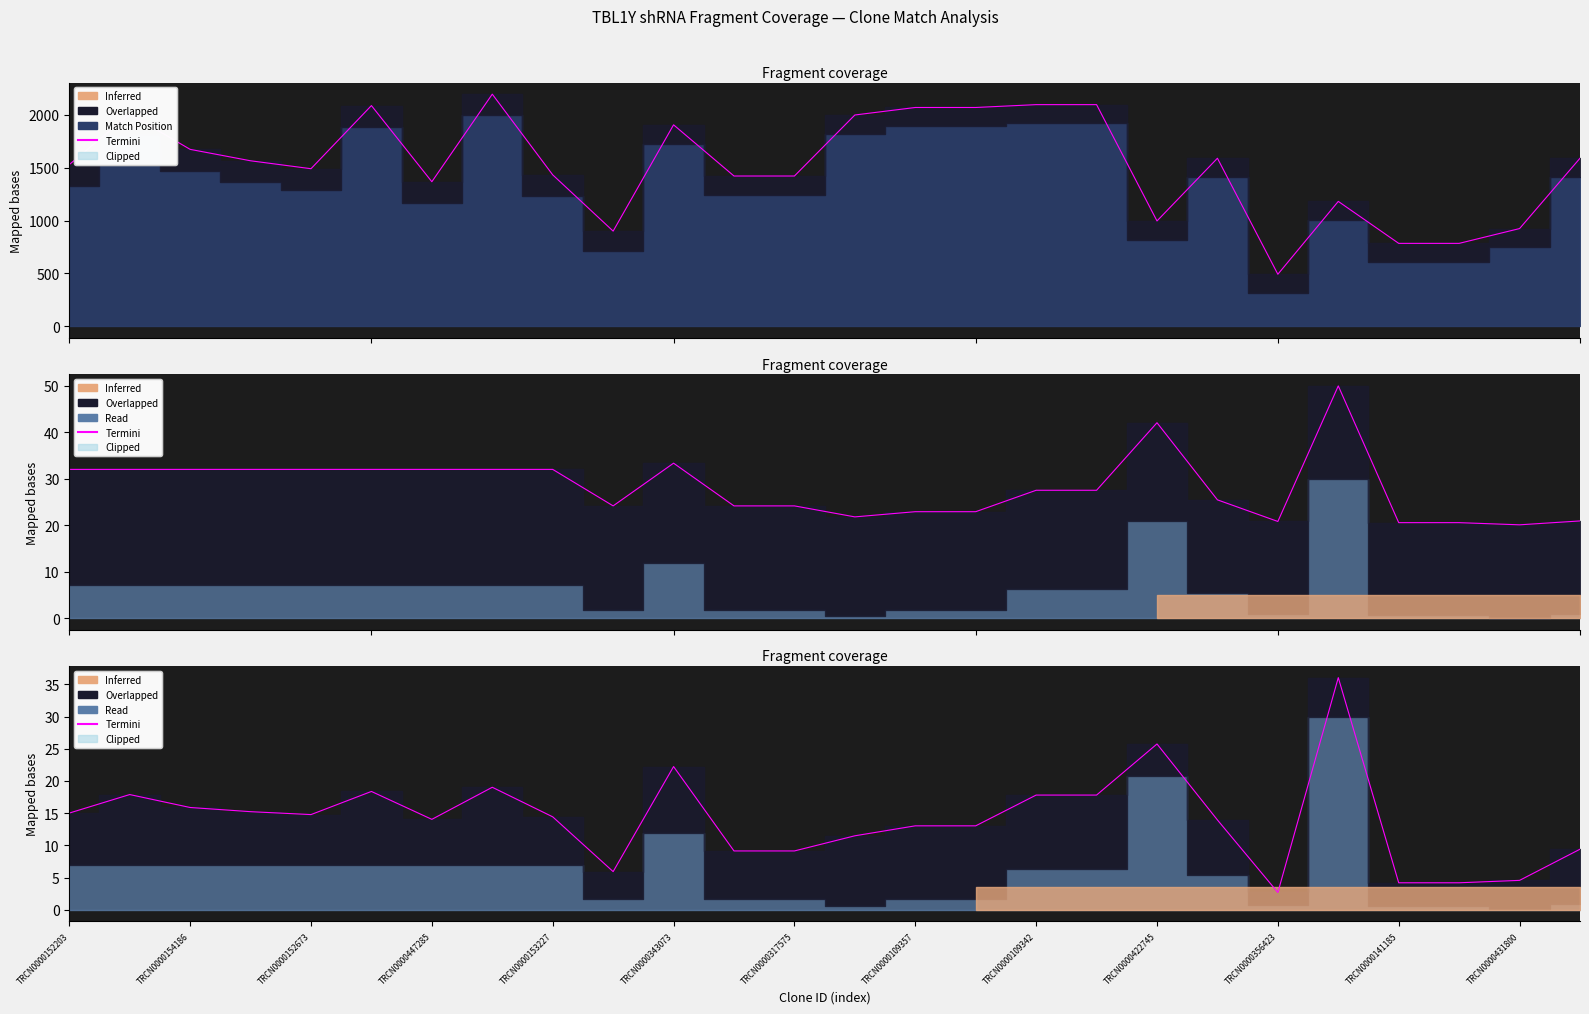

Where does the data first go above 14?

TRCN0000152203